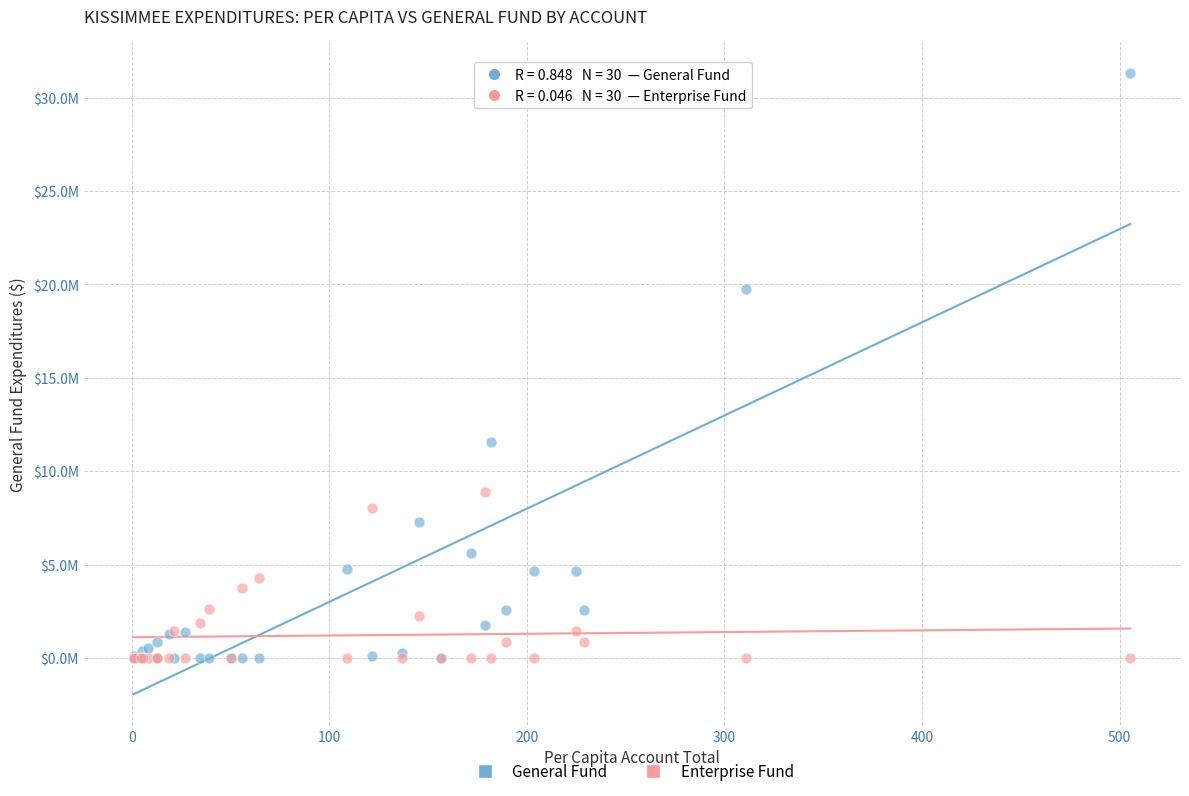

Which series has the largest Y range (max minus min)?

General Fund